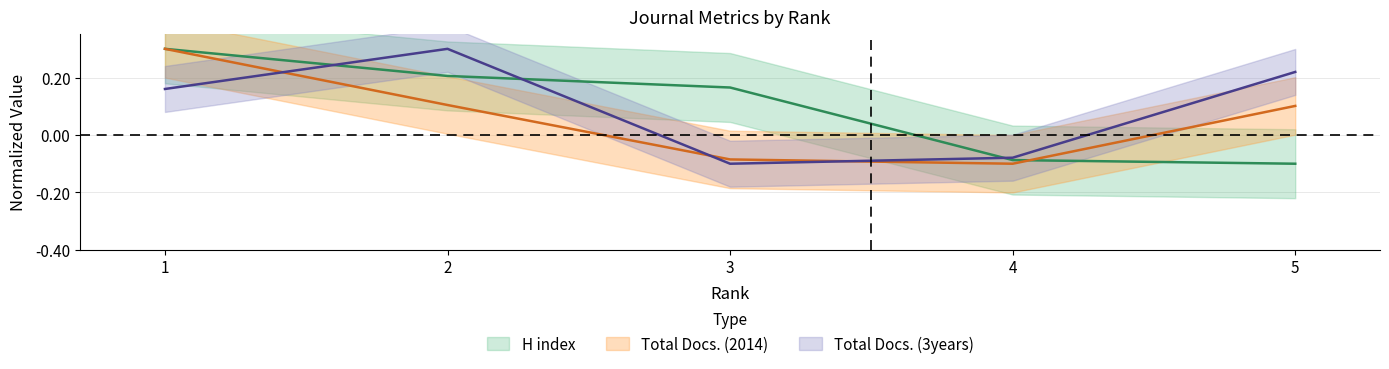

Where is the first local minimum for Total Docs. (2014)?

4